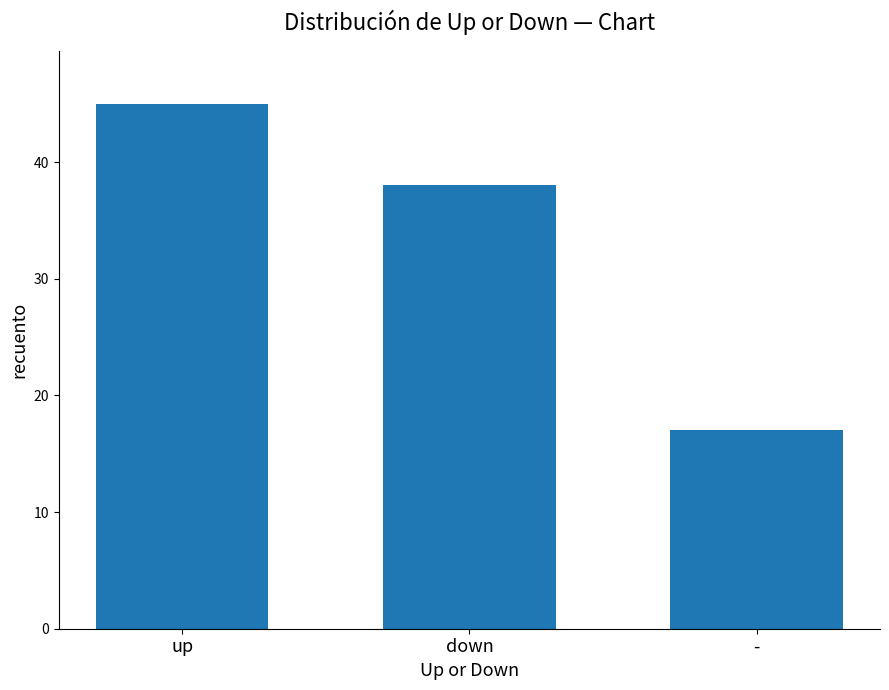

Reading left to right, transcribe all the data shown in this chart.

45	38	17